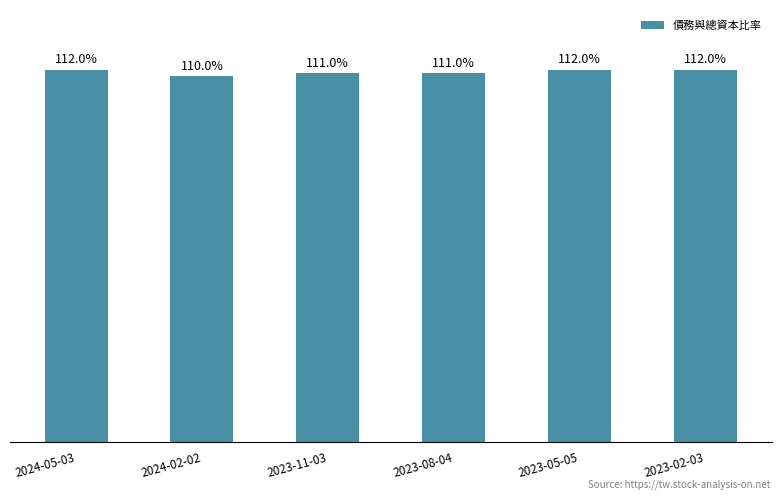

What is the label of the 1st bar from the right?

2023-02-03